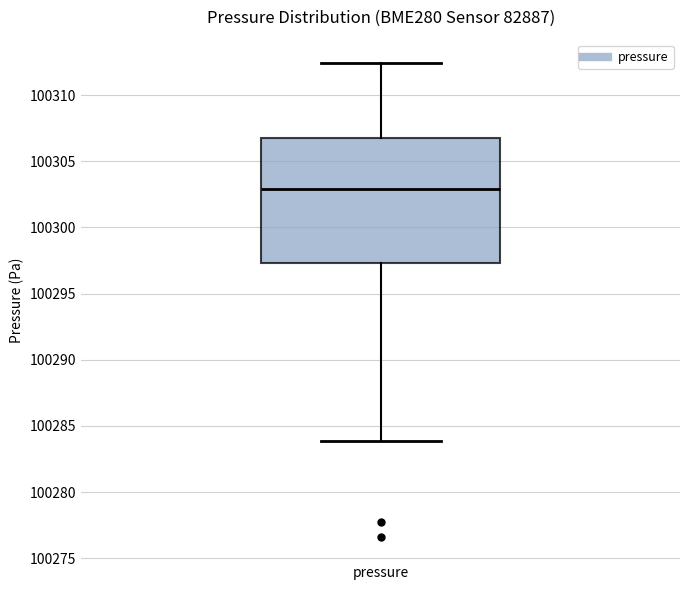

Read this box plot against the y-axis: the position of the median line, the range covered by the box, and the ends of both whiskers. The values are not printed on the chart, so give them approximately, as read against the axis.

median 100303.0, box 100297.5 to 100306.5, whiskers 100284.0 to 100312.5